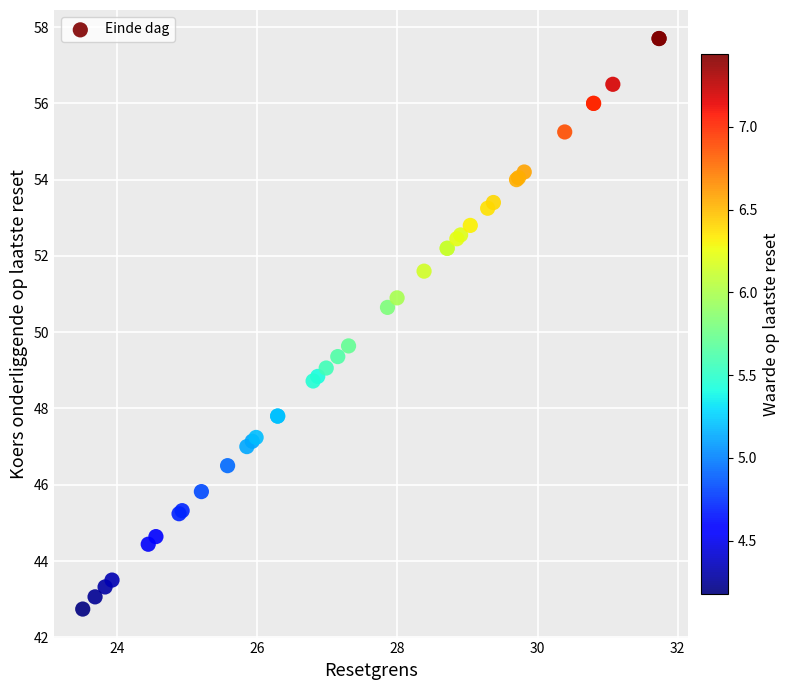

What Y value in the scatter plot is closest to 50?

49.6